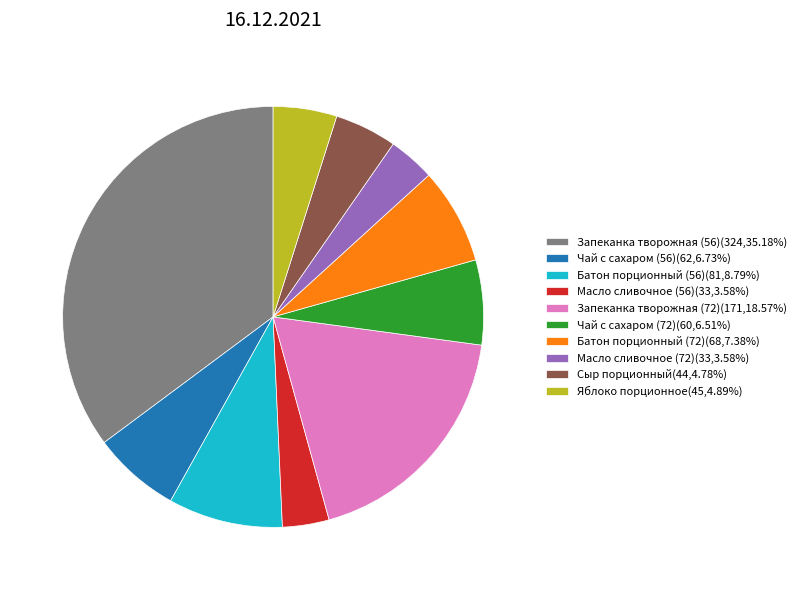

Approximately how many times larger is the value at Батон порционный (56)(81,8.79%) compared to Чай с сахаром (56)(62,6.73%)?

1.3